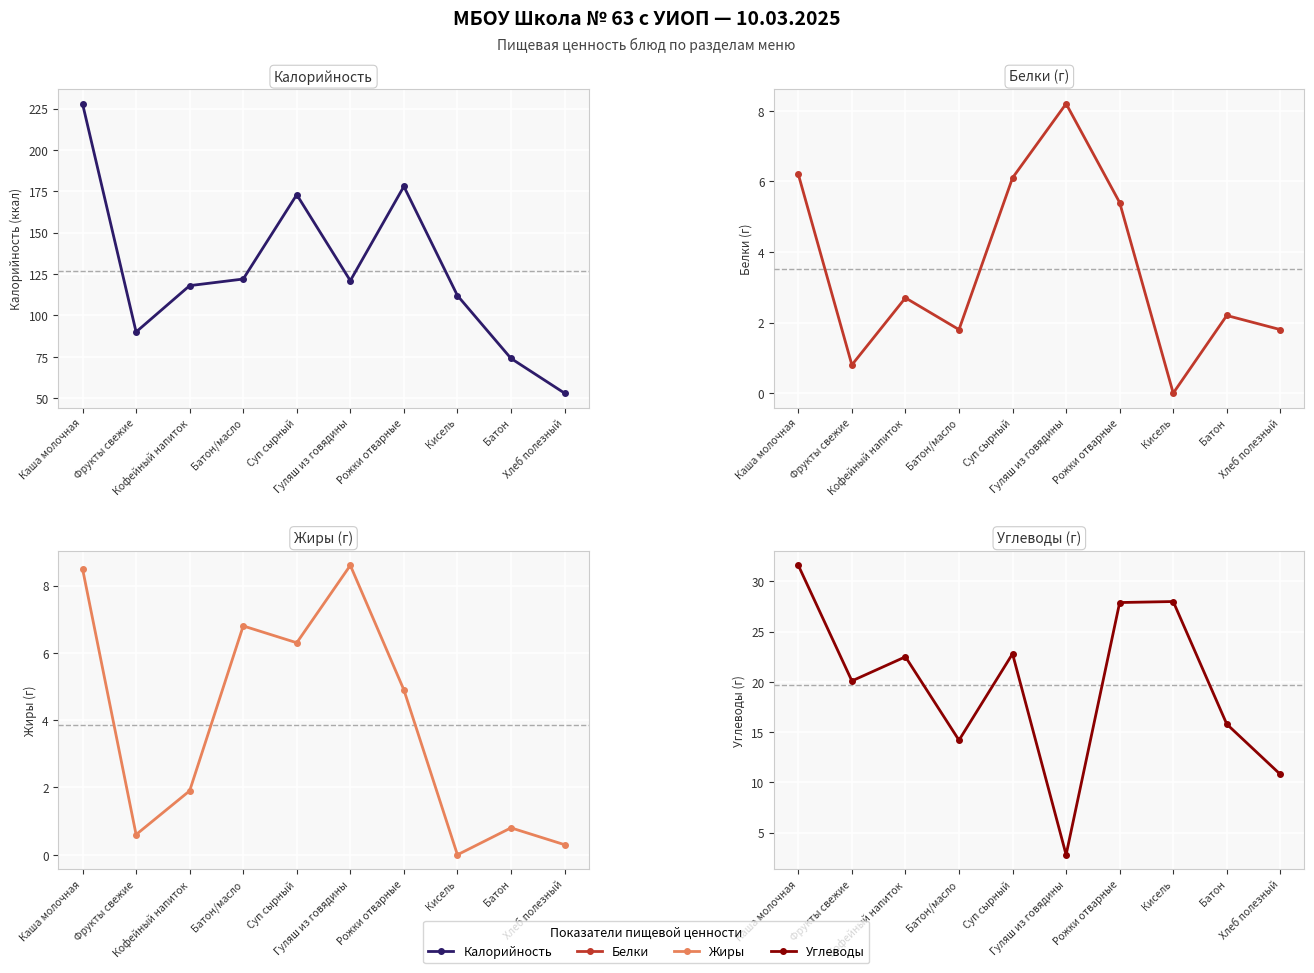

What is the label of the 6th point from the right?

Суп сырный